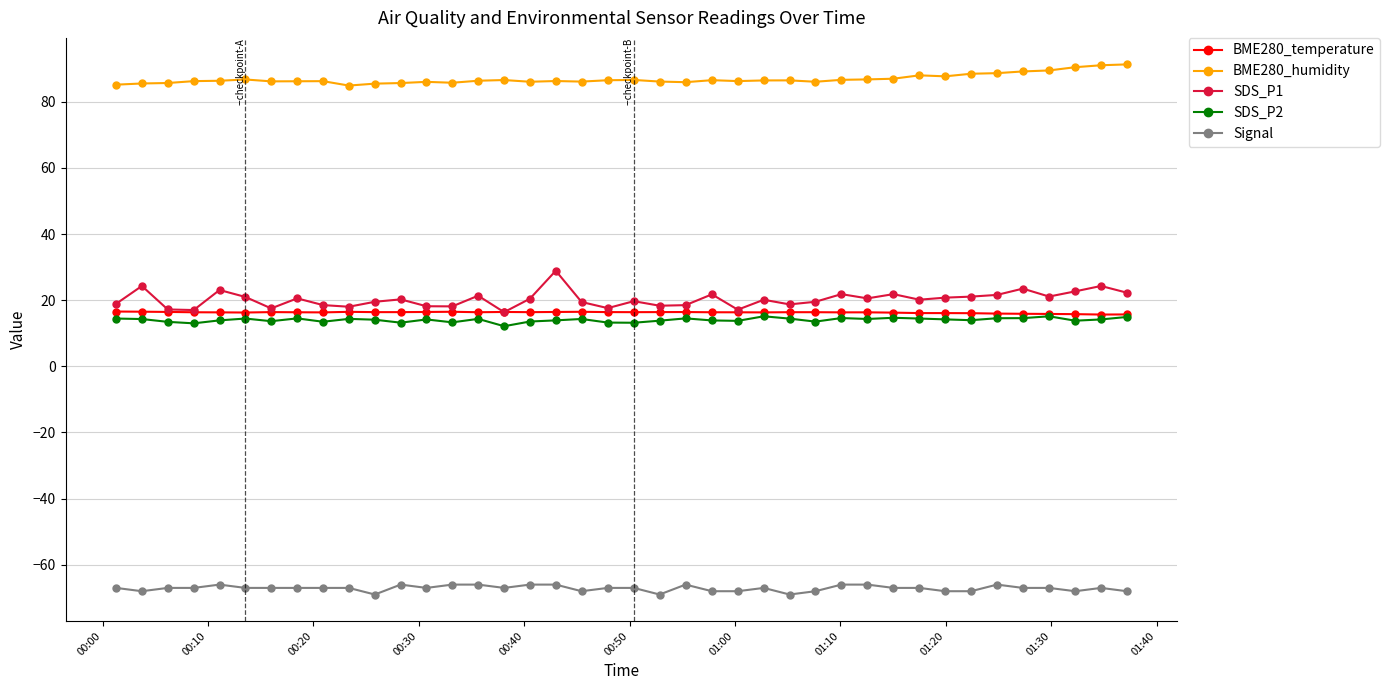

True or false: SDS_P1 and BME280_humidity intersect in this chart.

False